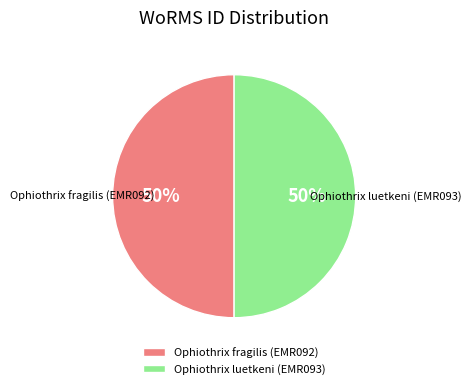

What percentage is the Ophiothrix luetkeni (EMR093) slice, to the nearest percent?

50%